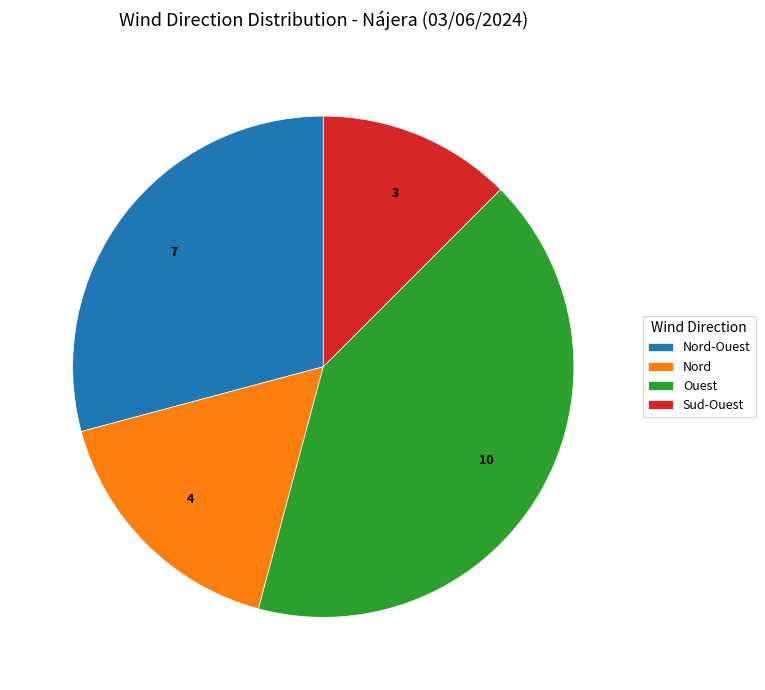

Is the sum of Nord-Ouest and Nord greater than half?

No